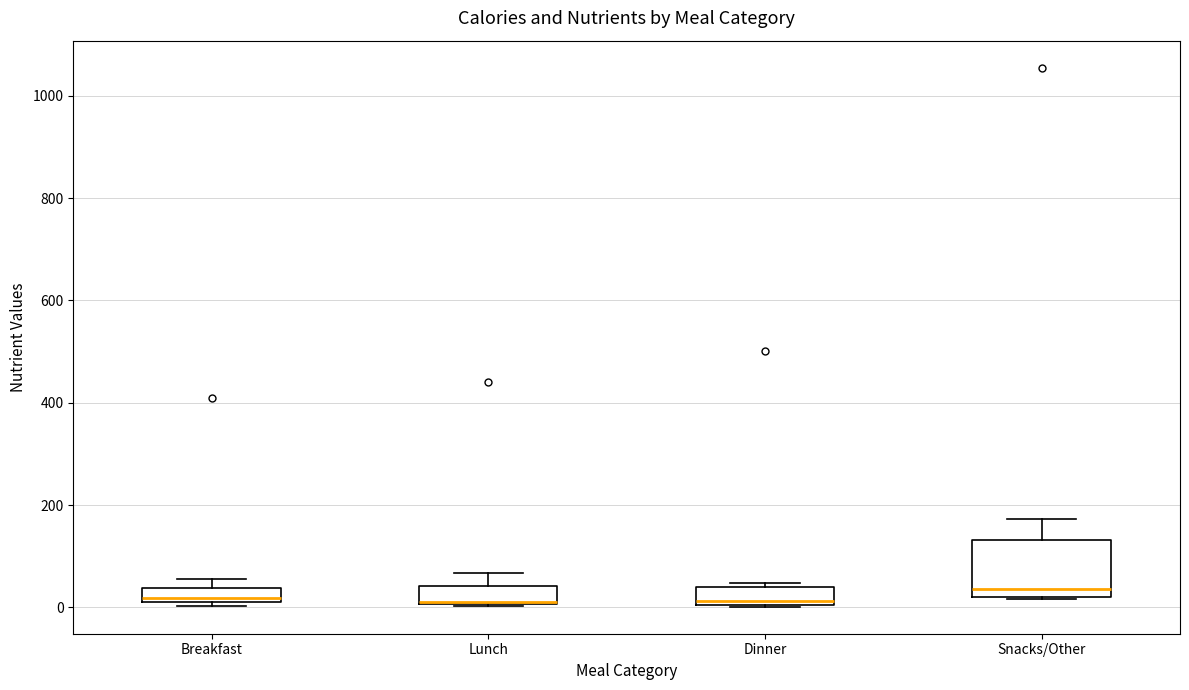

Where is the lower edge of the box for Snacks/Other on the y-axis? The values are not printed on the chart, so give them approximately, as read against the axis.

20